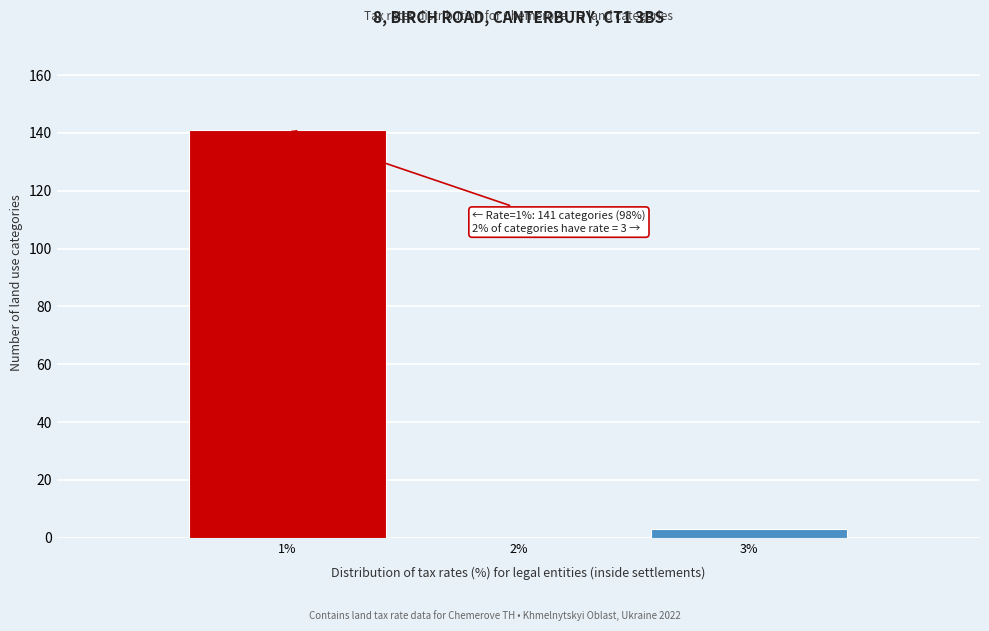

Over which range of the x-axis is the bar tallest?

0.5 to 1.5